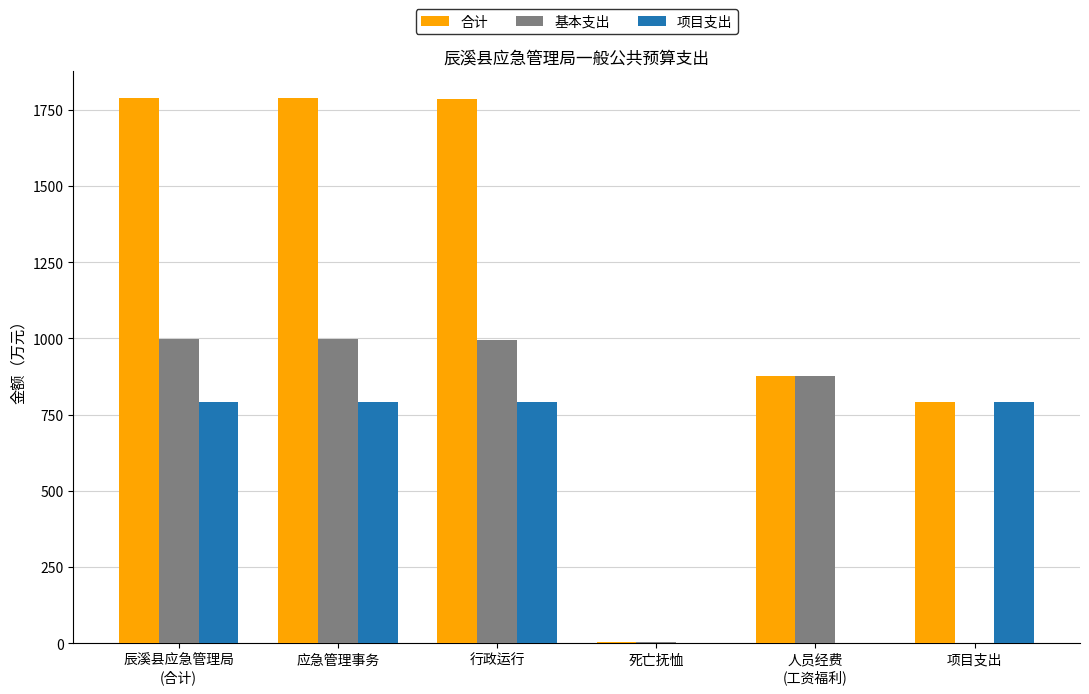

Which series has the largest range (max minus min)?

合计